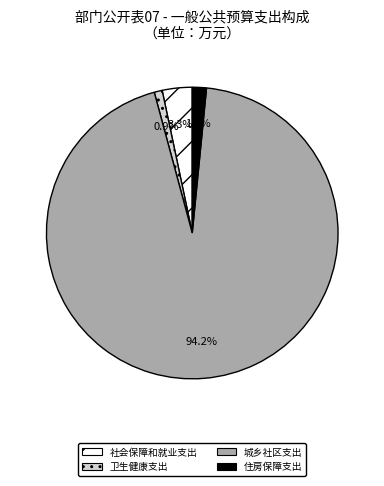

What percentage is the 社会保障和就业支出 slice, to the nearest percent?

3%